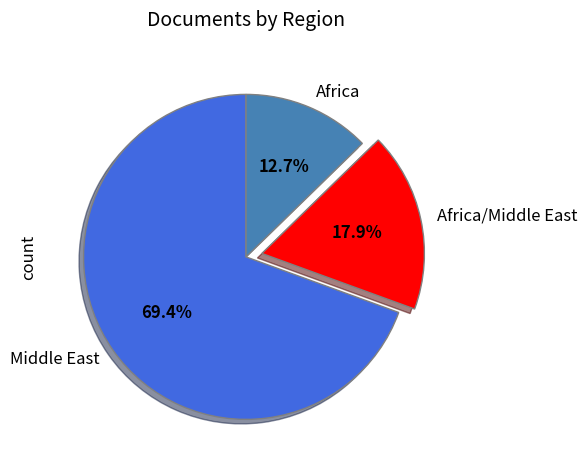

Rank the categories by value from lowest to highest.

Africa, Africa/Middle East, Middle East